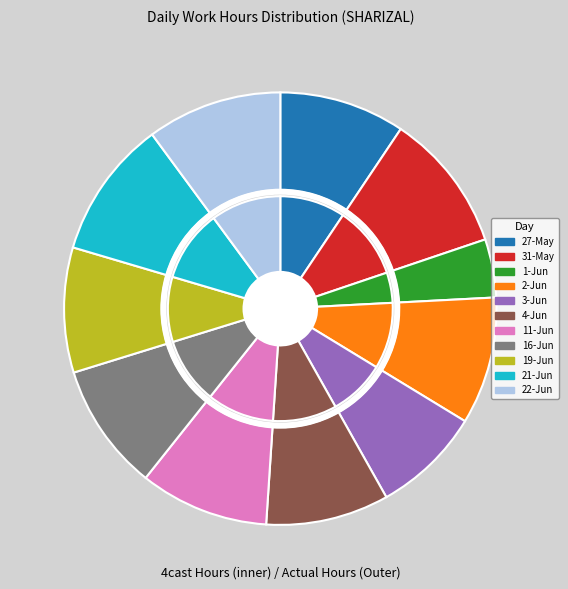

How much of the chart is everything except 27-May?

90.6%